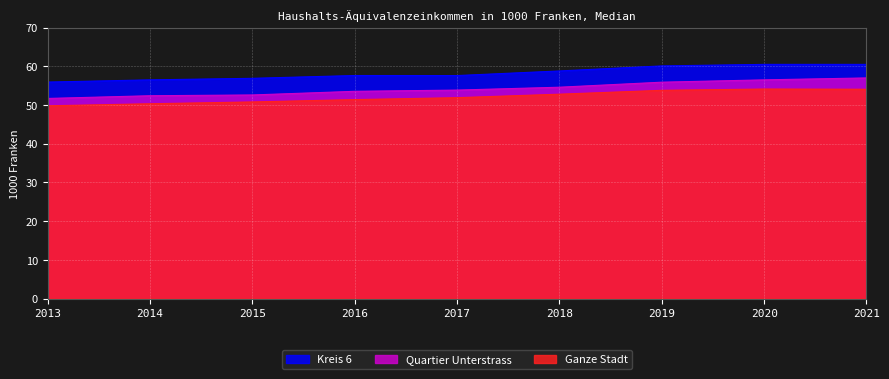

What is the value of the Ganze Stadt point at the 3rd from the left?

50.8